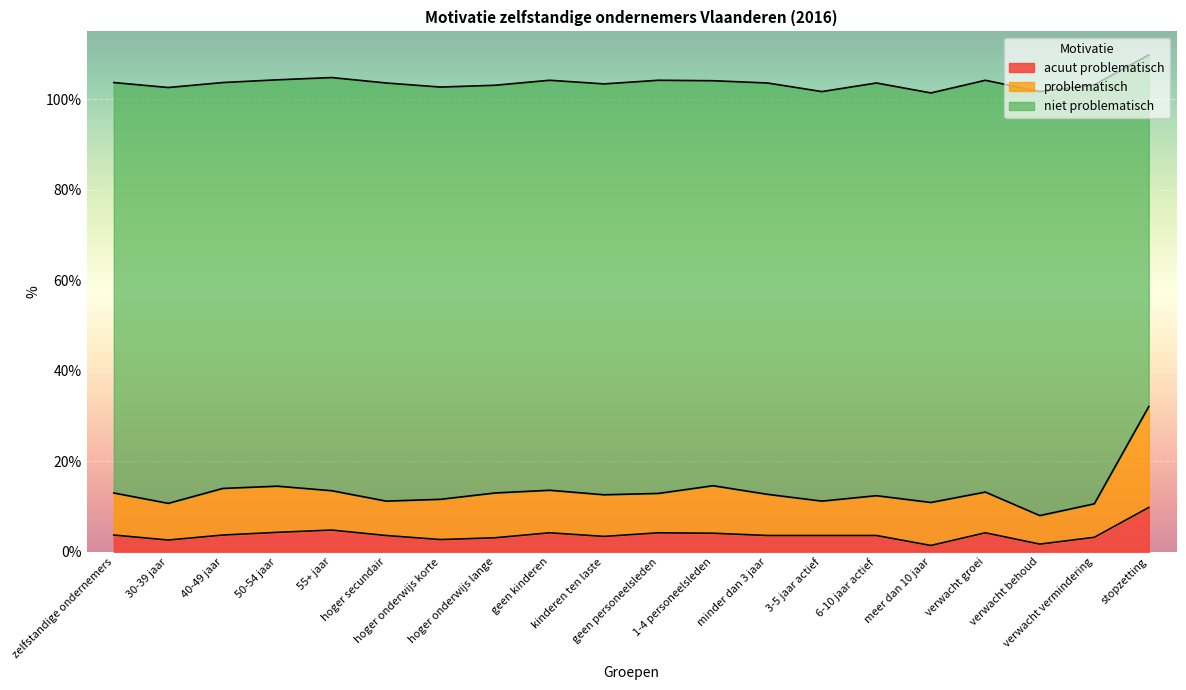

At which category does acuut problematisch reach its first local valley?

30-39 jaar